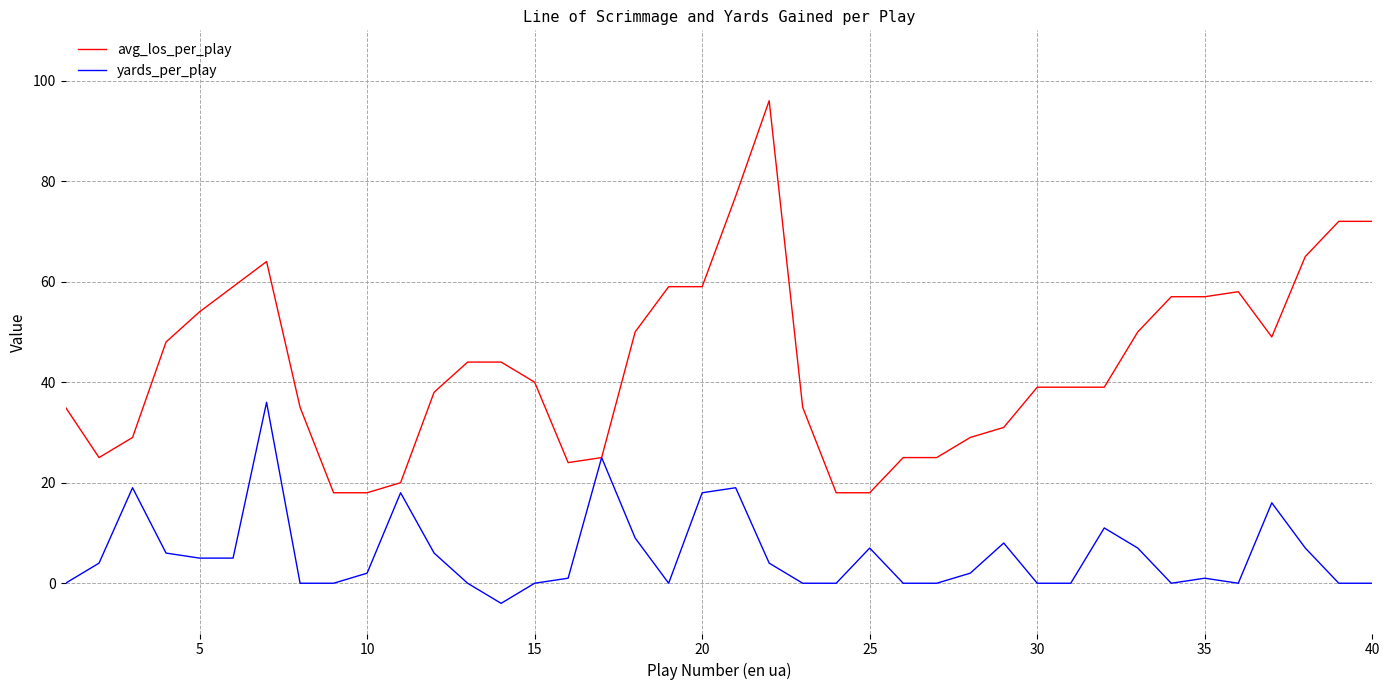

What is the minimum value for yards_per_play?

-4